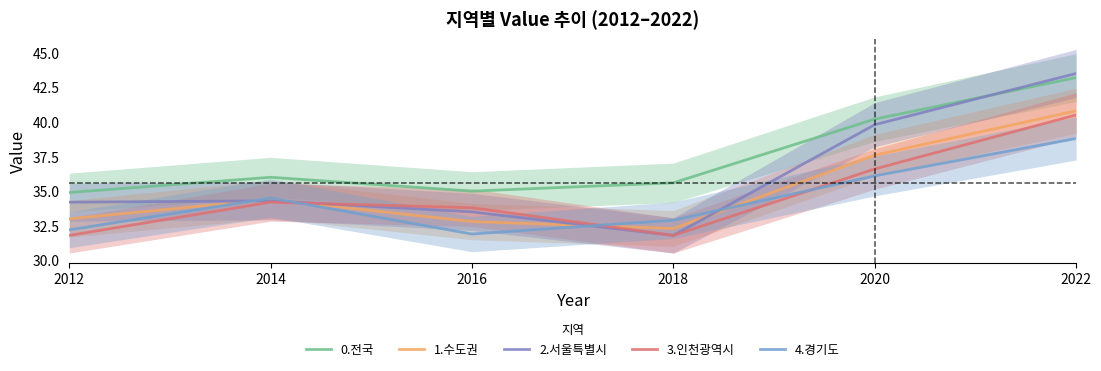

What is the difference between the 4.경기도 values at 2020 and 2014?

1.6